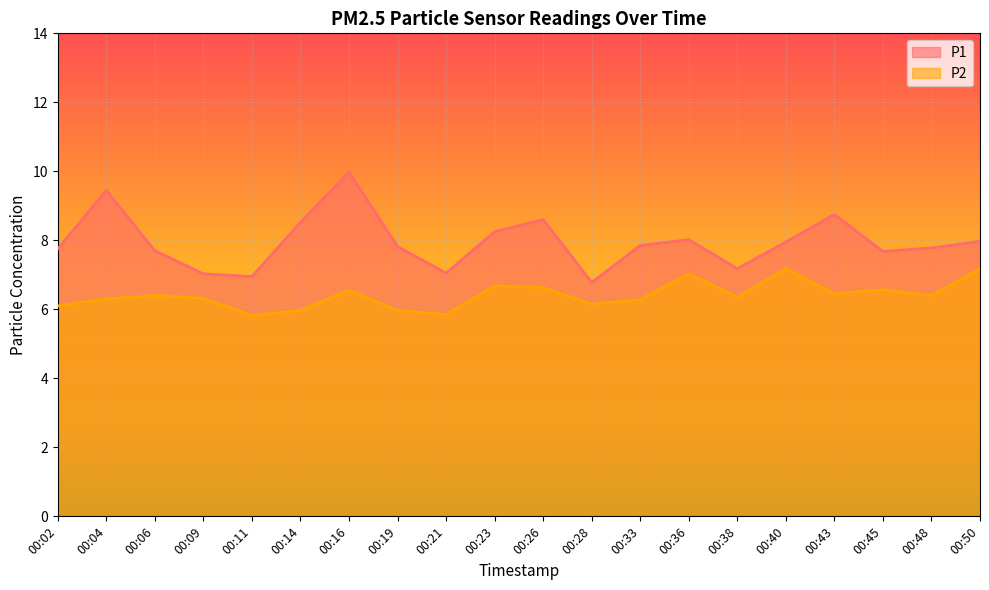

How many interior local peaks does the P1 series have?

5